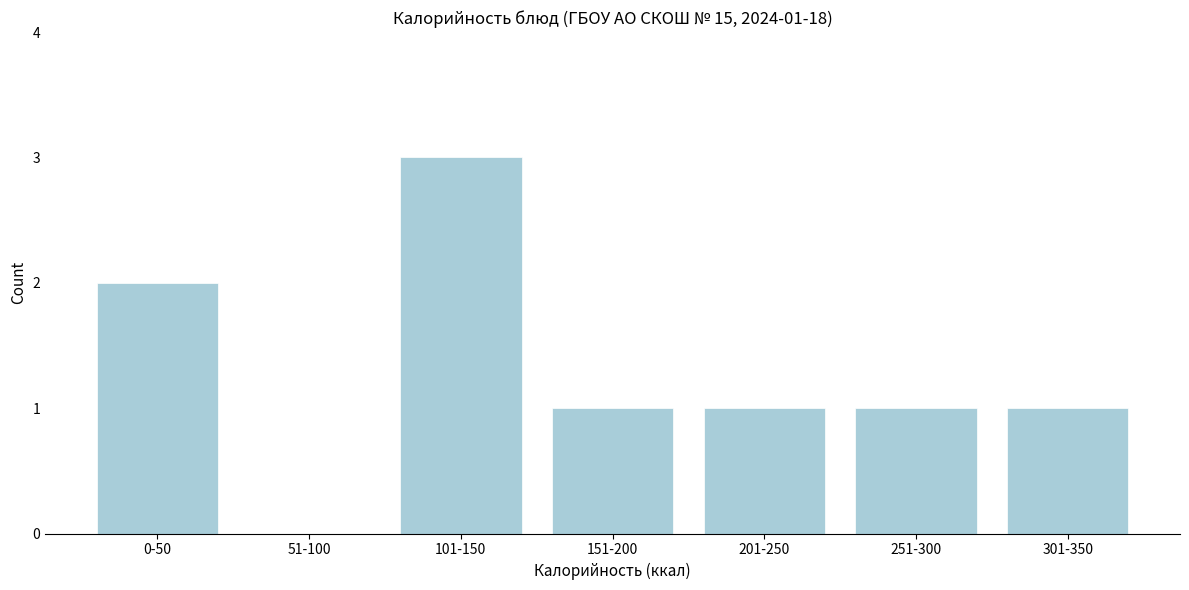

Reading left to right, extract all data points from this chart.

0-50=2	51-100=0	101-150=3	151-200=1	201-250=1	251-300=1	301-350=1